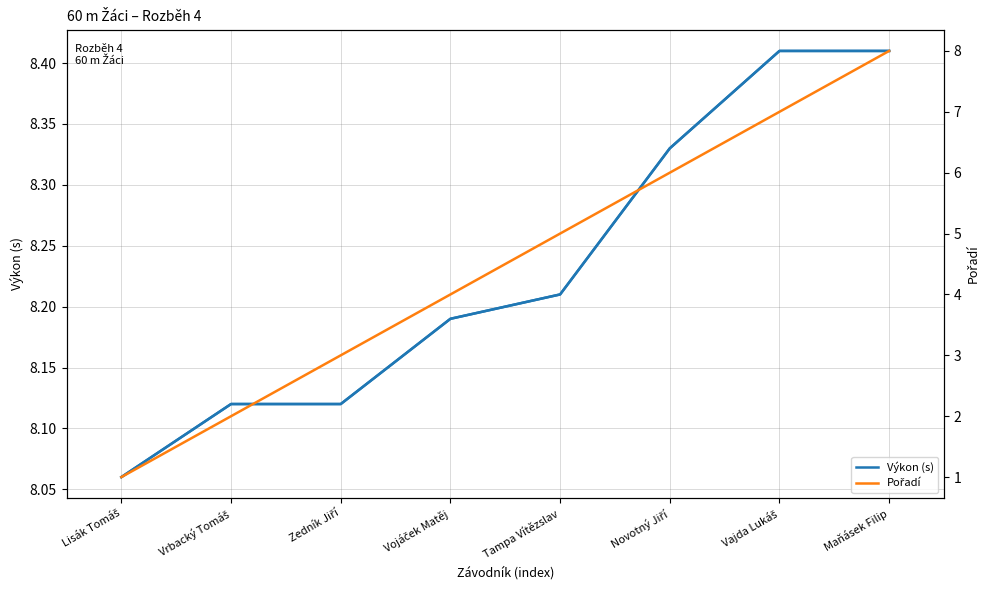

At Vrbacký Tomáš, list the series in order from smallest to largest.

Pořadí, Výkon (s)